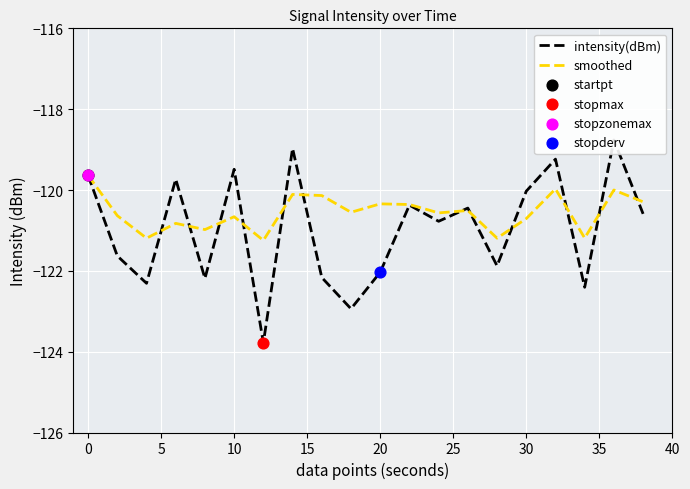

What is the highest value of the smoothed series?

-119.6